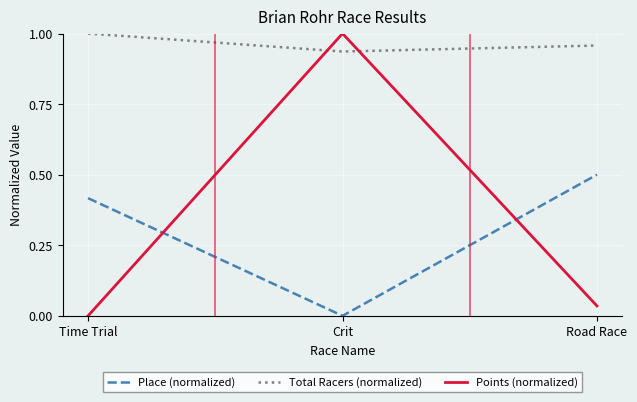

Which series changed the most between Crit and Road Race?

Points (normalized)